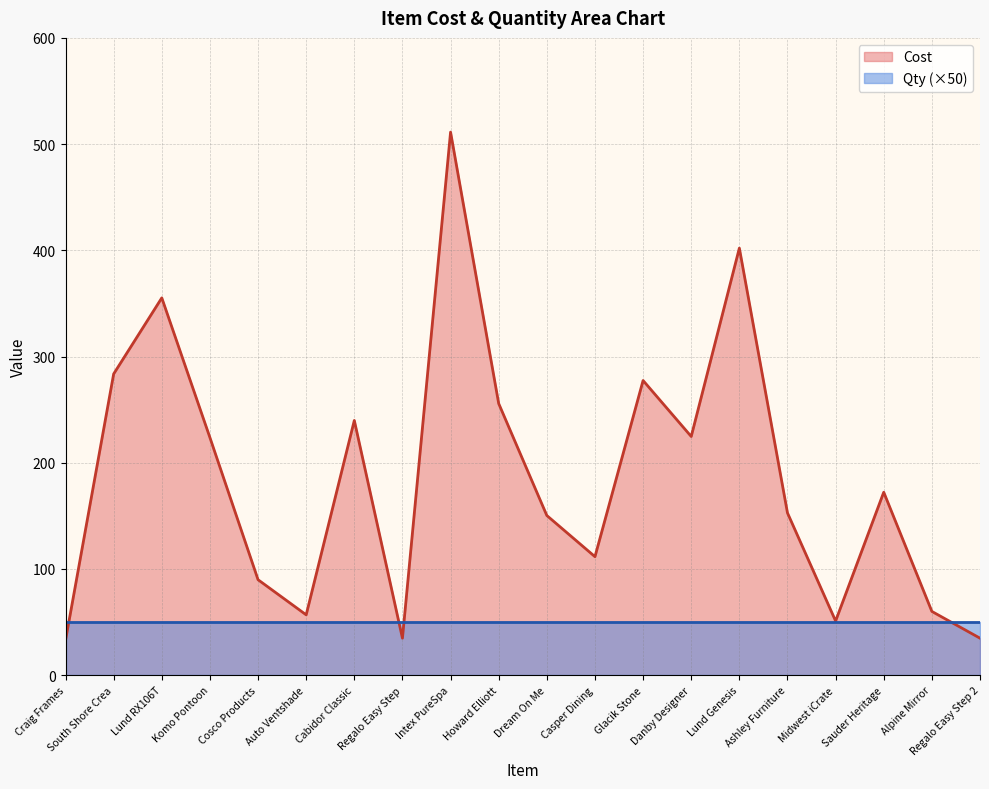

List the labels in order of value, smallest first.

Craig Frames, Regalo Easy Step, Regalo Easy Step 2, Midwest iCrate, Auto Ventshade, Alpine Mirror, Cosco Products, Casper Dining, Dream On Me, Ashley Furniture, Sauder Heritage, Komo Pontoon, Danby Designer, Cabidor Classic, Howard Elliott, Glacik Stone, South Shore Crea, Lund RX106T, Lund Genesis, Intex PureSpa